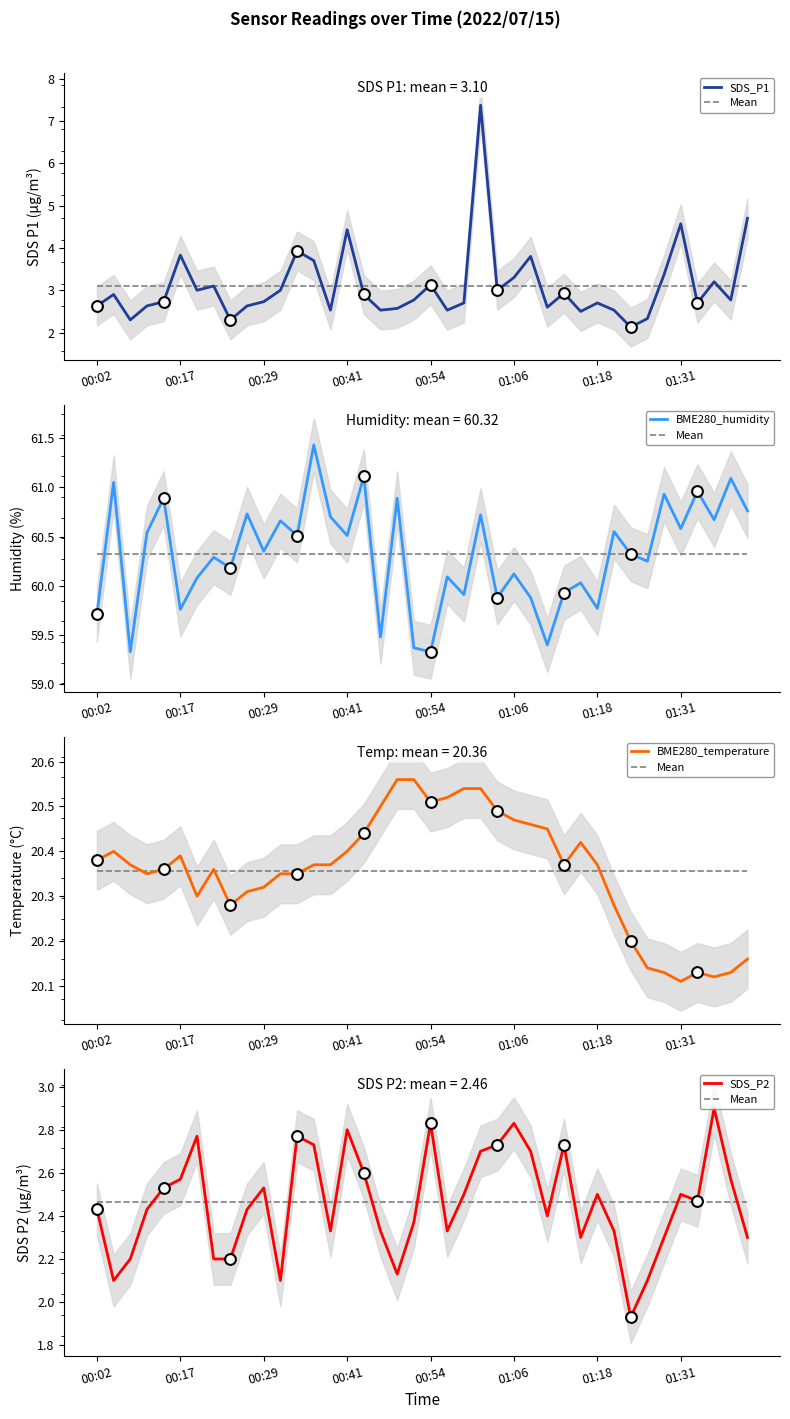

What are all the series names shown in the legend?

SDS_P1, Mean, BME280_humidity, BME280_temperature, SDS_P2